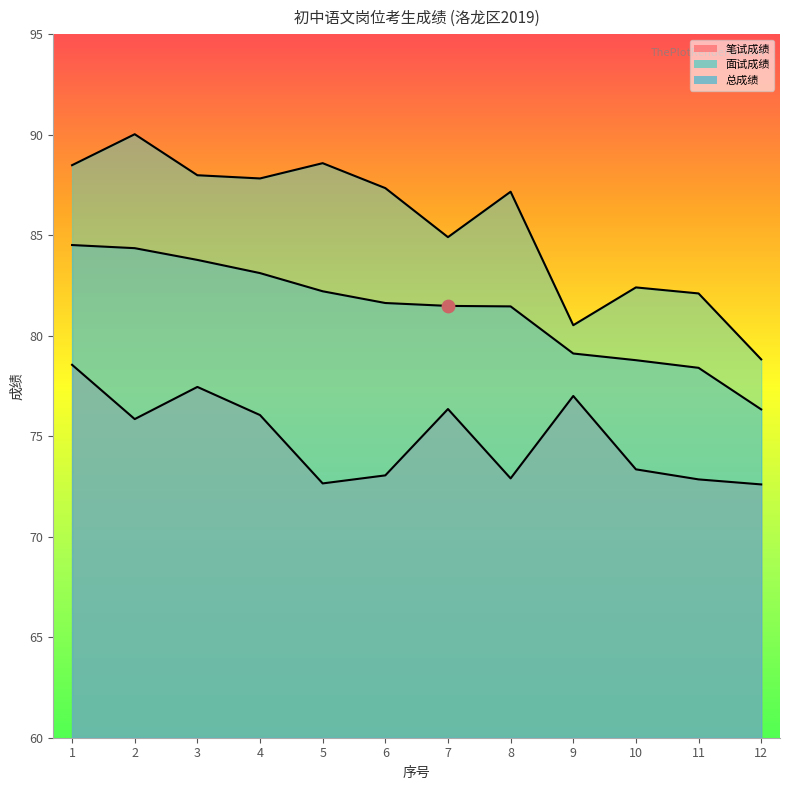

What are all the series names shown in the legend?

笔试成绩, 面试成绩, 总成绩